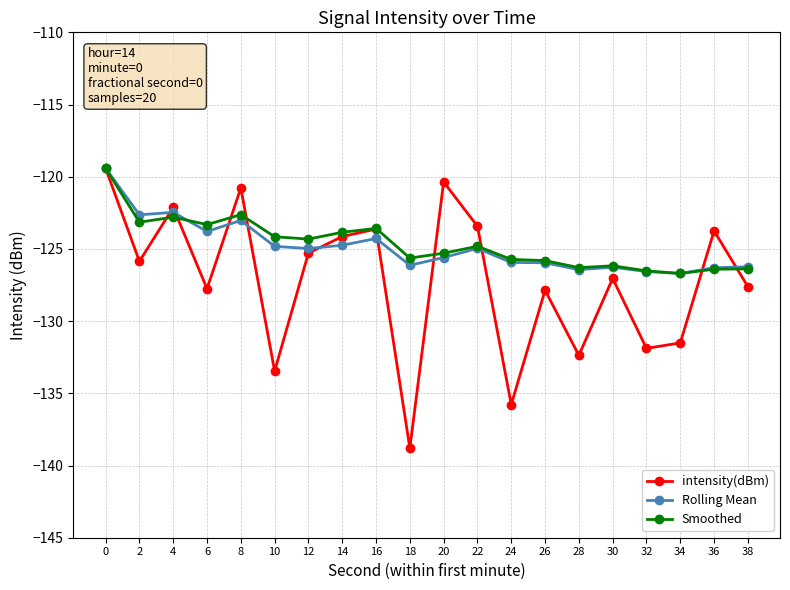

At which category does intensity(dBm) reach its first local valley?

2